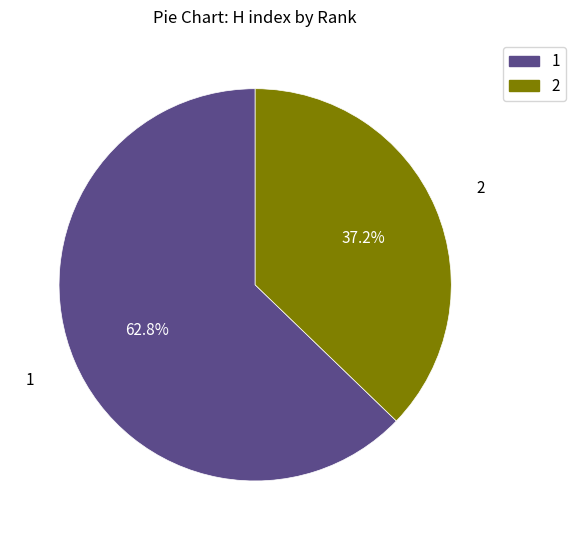

Count the number of slices in the pie.

2